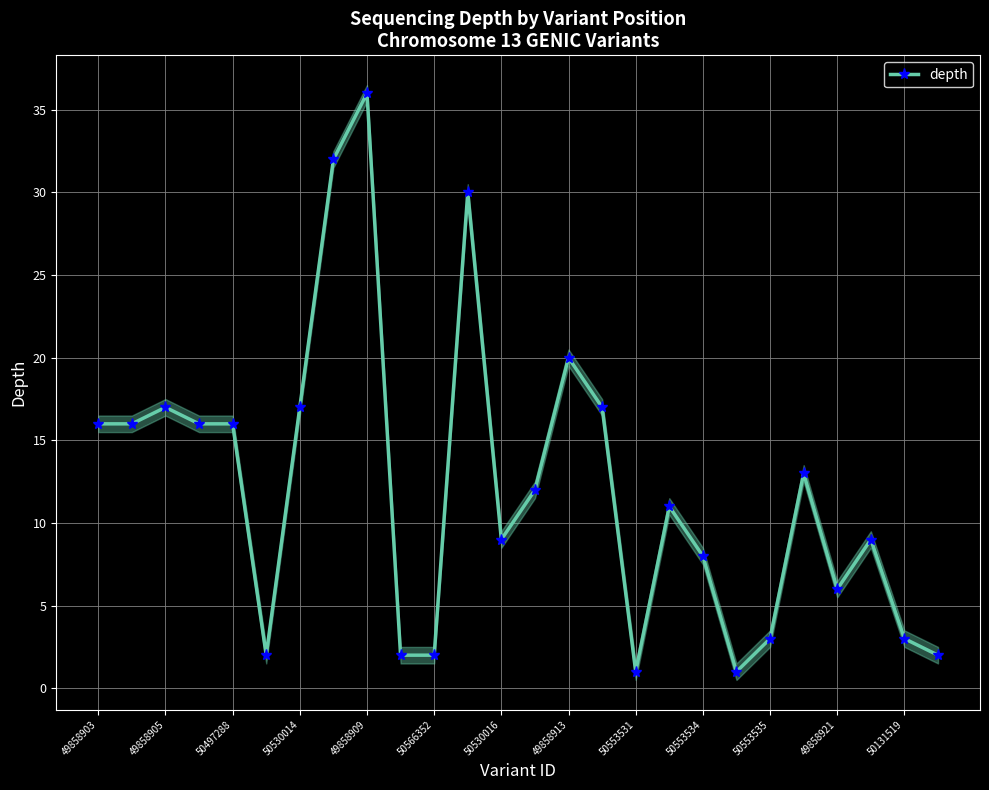

True or false: depth has a value of 1 at 50553531.

True